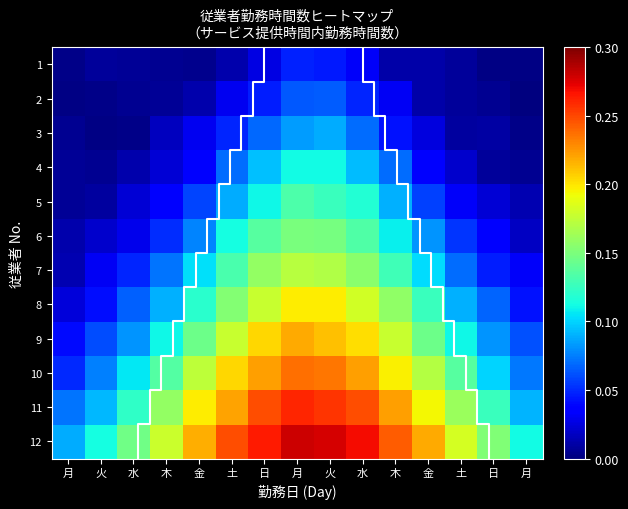

What is the greatest value displayed?

0.3